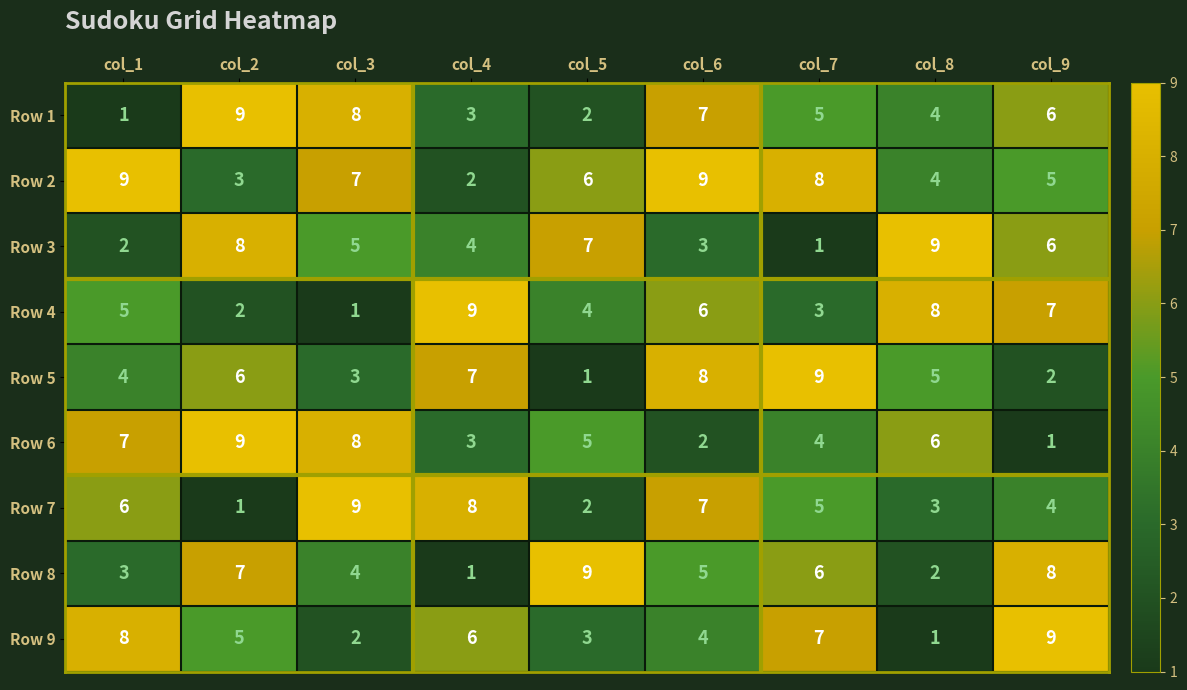

Where does the Row 3 series first go above 5?

col_2